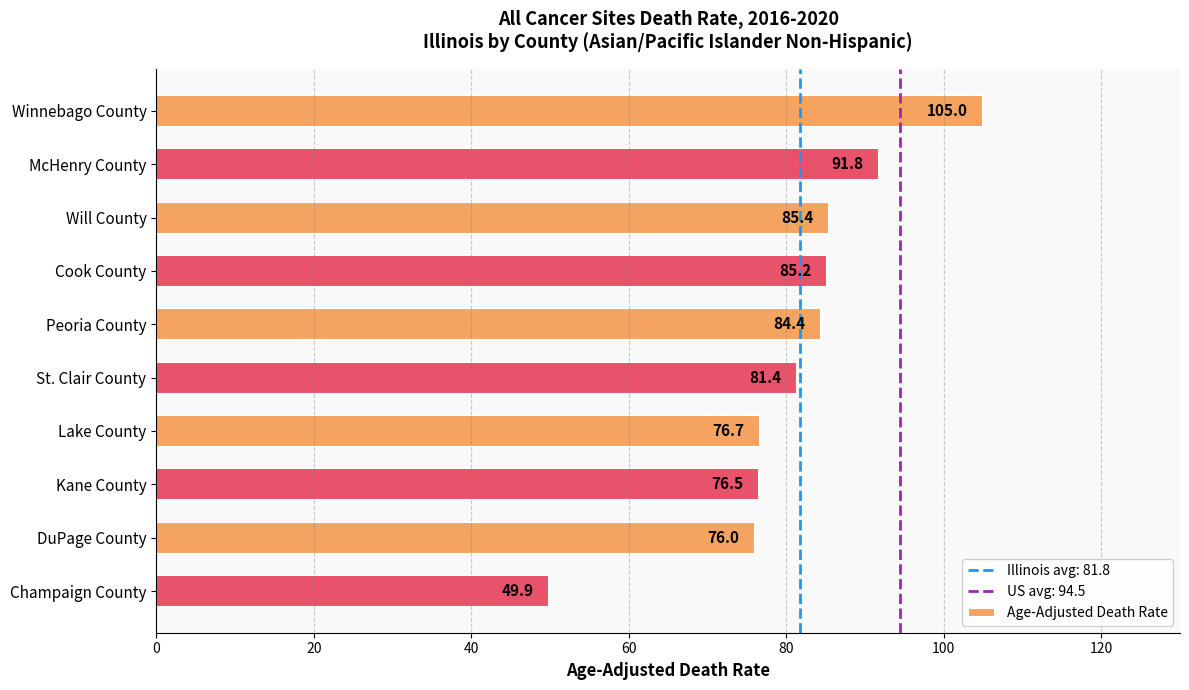

What is the approximate value at Peoria County?

84.4